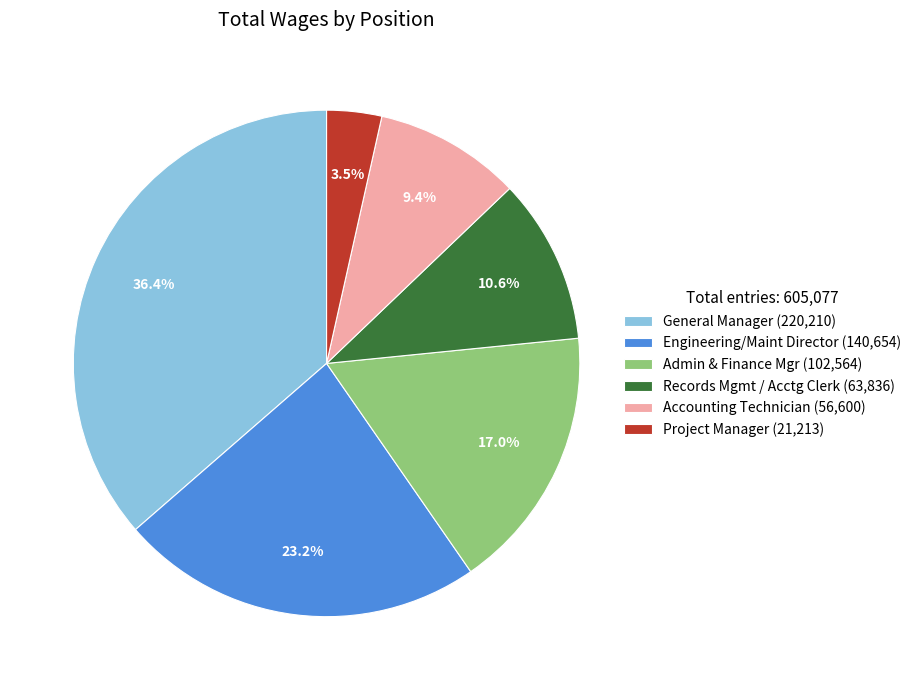

To the nearest percent, what is the combined percentage of General Manager and Accounting Technician?

46%